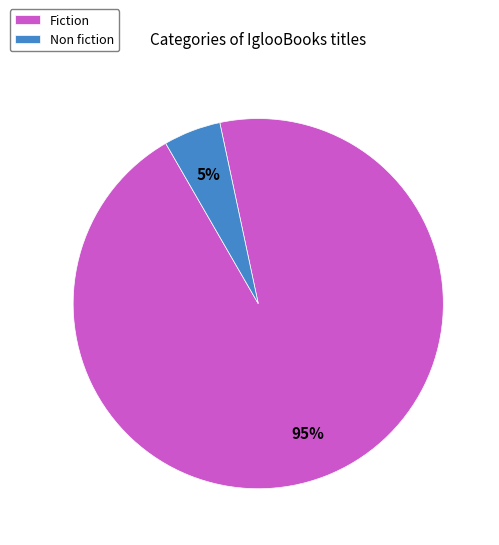

True or false: Fiction accounts for 79% of the total.

False